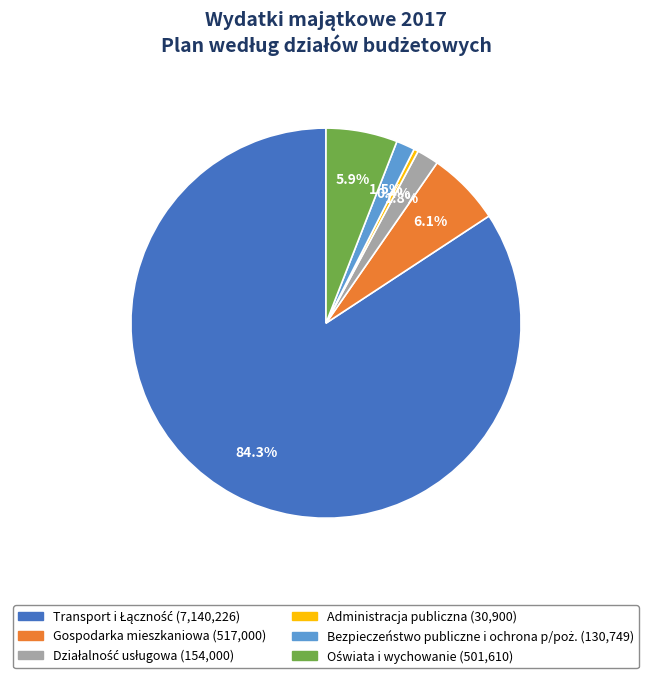

Is there any slice that represents more than half of the pie?

Yes